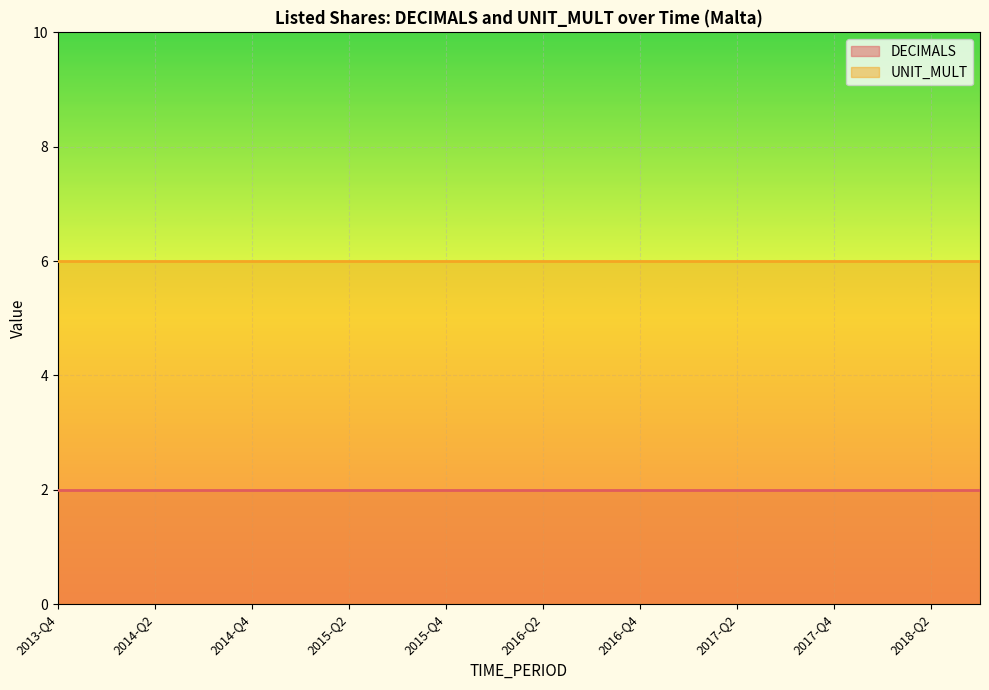

Which series has the widest spread of values?

DECIMALS